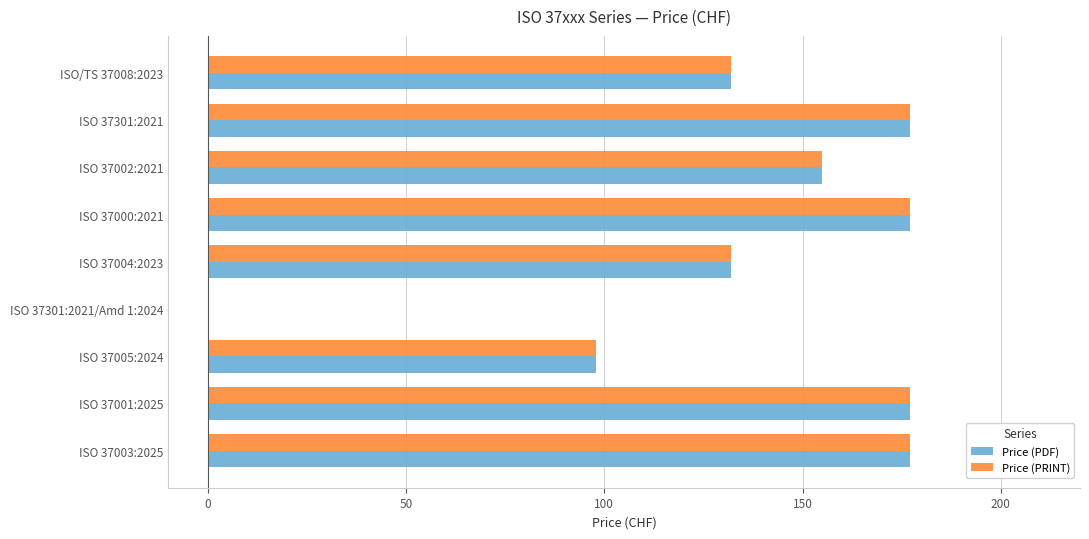

Where is Price (PRINT) nearest to the value 88?

ISO 37005:2024